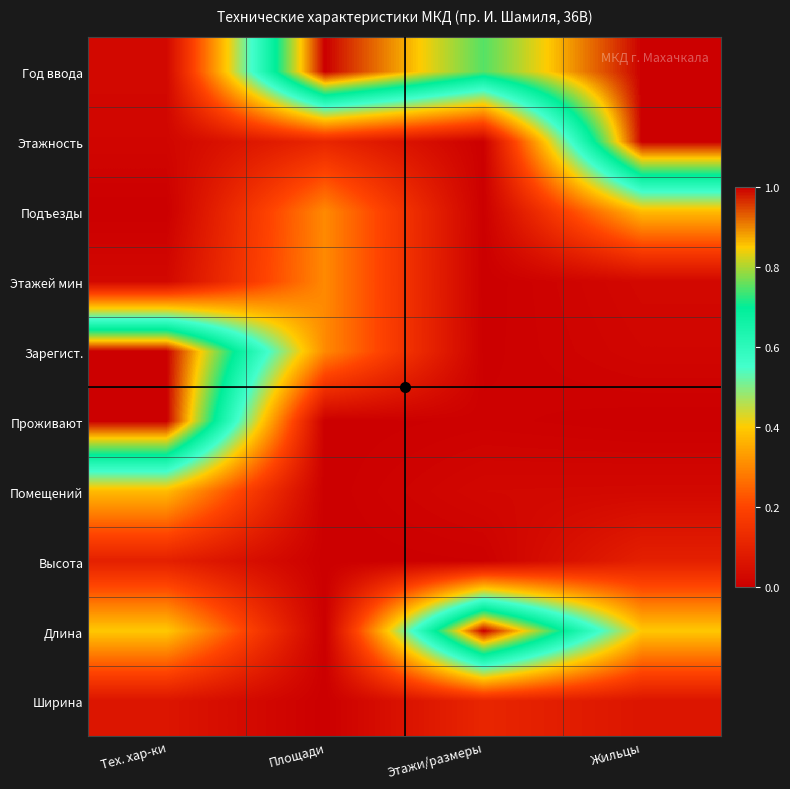

At which category does the chart reach its peak across all series?

Площади